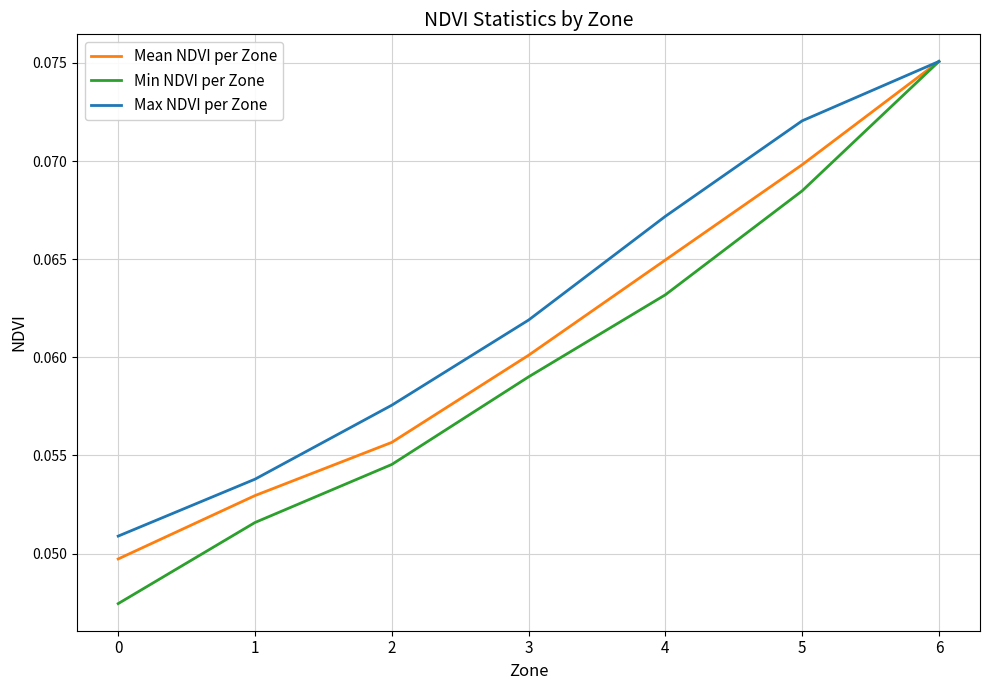

Rank the series at 4 from lowest to highest value.

Min NDVI per Zone, Mean NDVI per Zone, Max NDVI per Zone